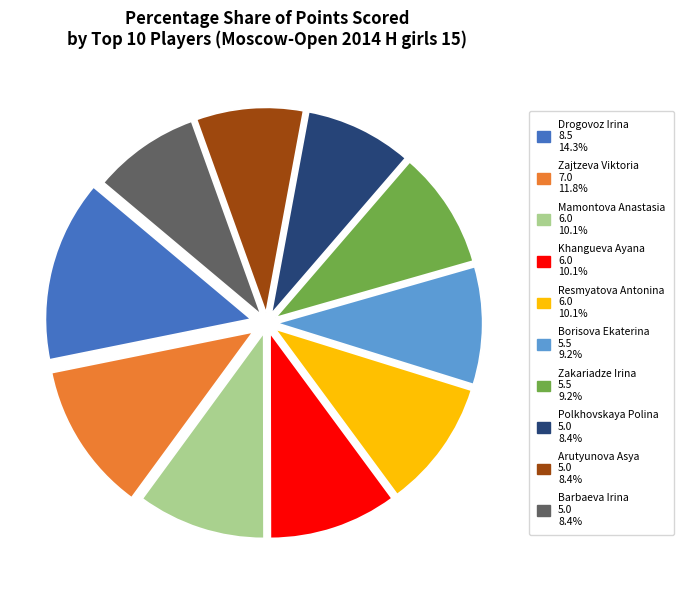

Which has a higher value, Zajtzeva Viktoria or Drogovoz Irina?

Drogovoz Irina